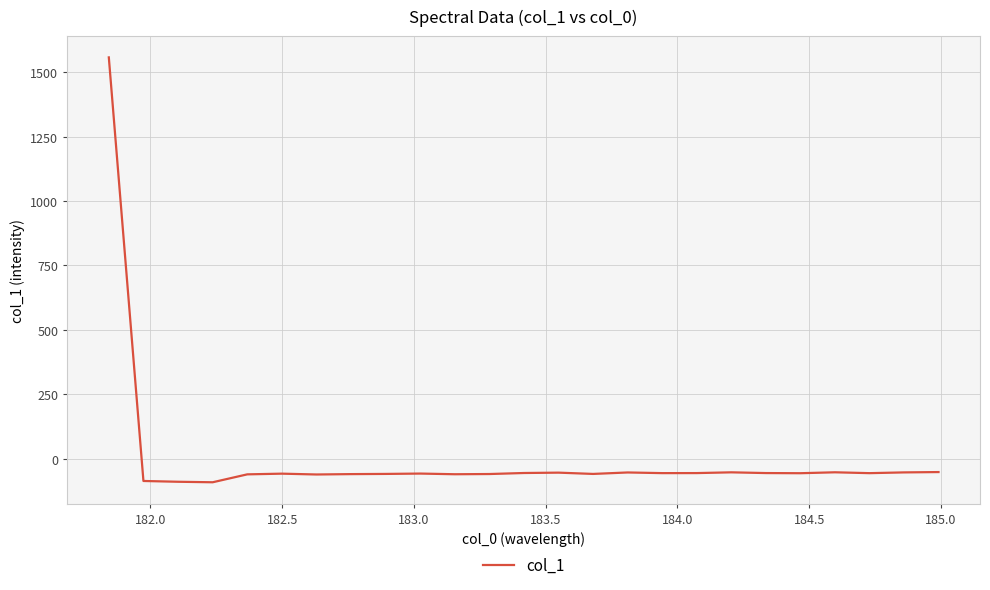

What is the difference between the maximum and minimum values?

1649.6